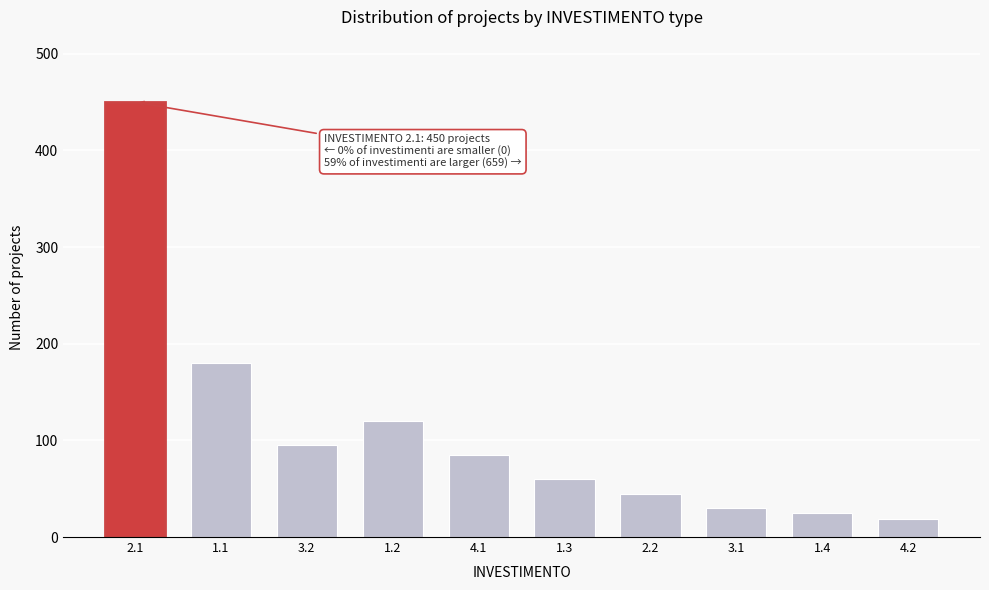

Reading right to left, list all the values displayed in this chart.

4.2=19	1.4=25	3.1=30	2.2=45	1.3=60	4.1=85	1.2=120	3.2=95	1.1=180	2.1=450